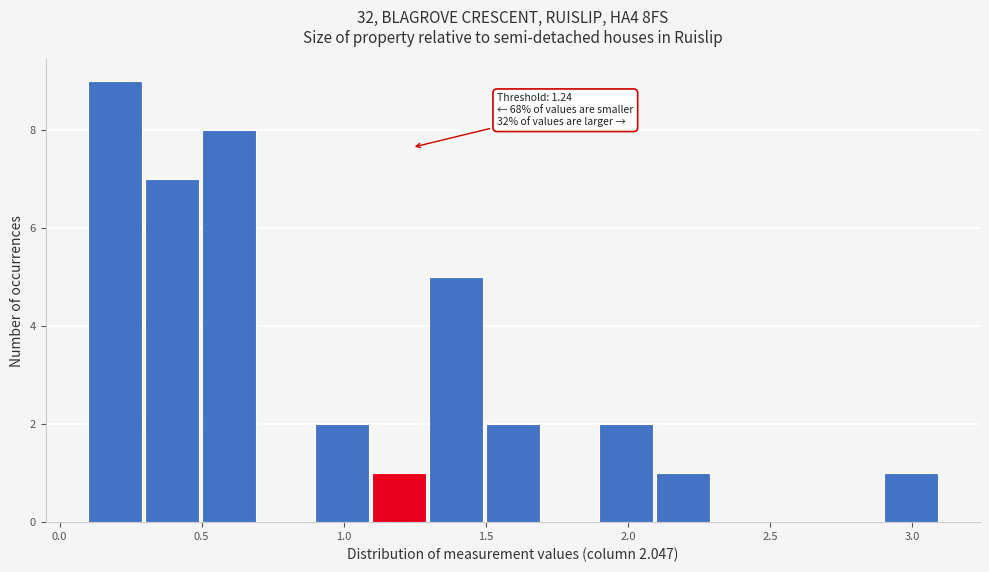

Which range on the x-axis has the tallest bar?

0.1 to 0.3